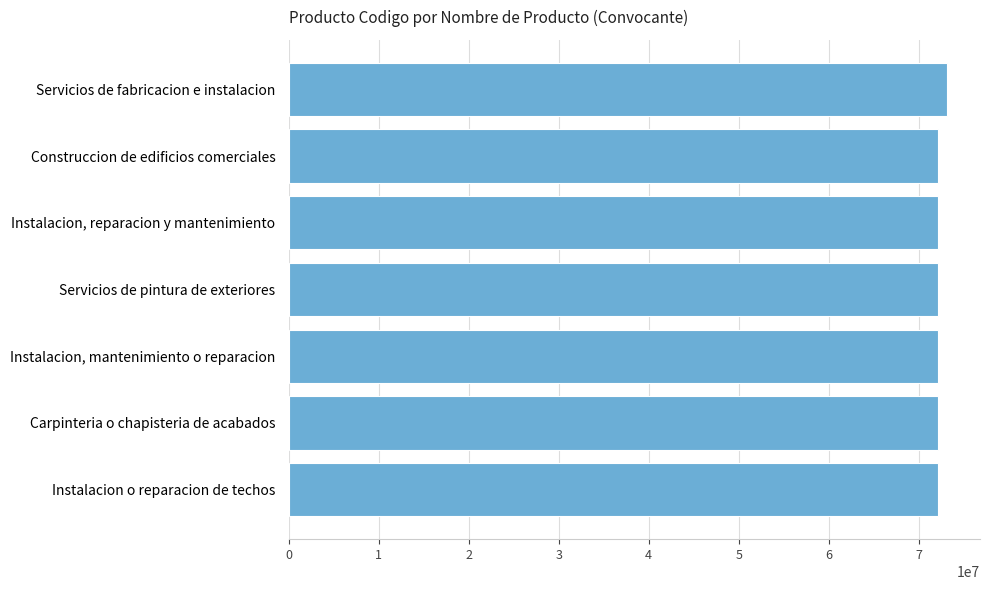

List the labels in order of value, largest first.

Servicios de fabricacion e instalacion, Construccion de edificios comerciales, Instalacion, reparacion y mantenimiento, Servicios de pintura de exteriores, Instalacion, mantenimiento o reparacion, Carpinteria o chapisteria de acabados, Instalacion o reparacion de techos